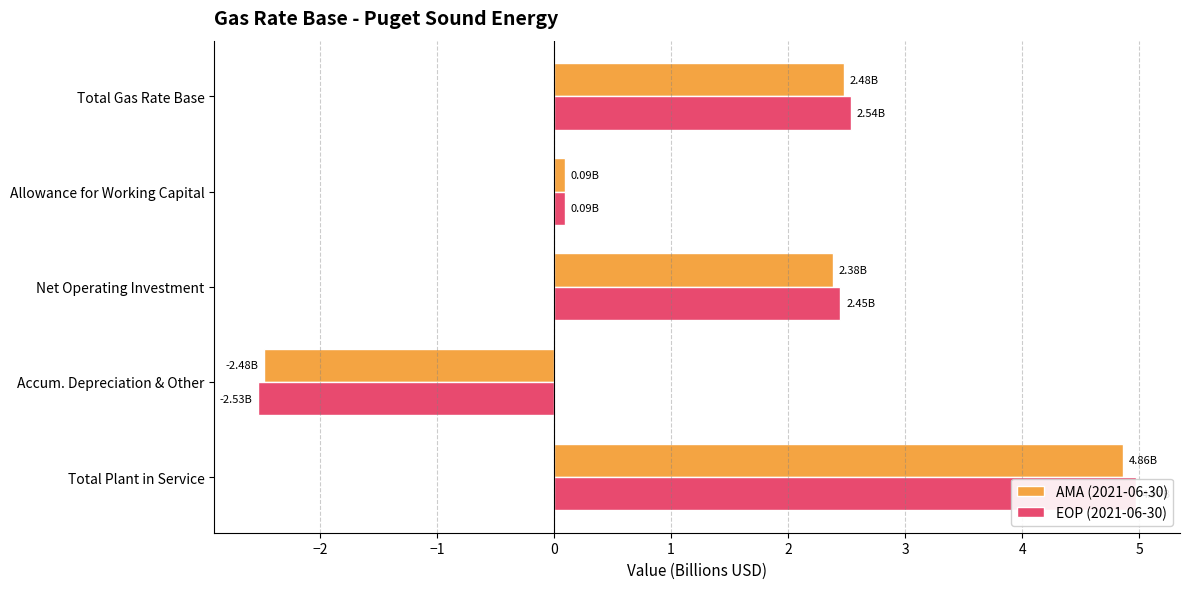

Is the value of EOP (2021-06-30) at Accum. Depreciation & Other greater than the value of AMA (2021-06-30) at Accum. Depreciation & Other?

No